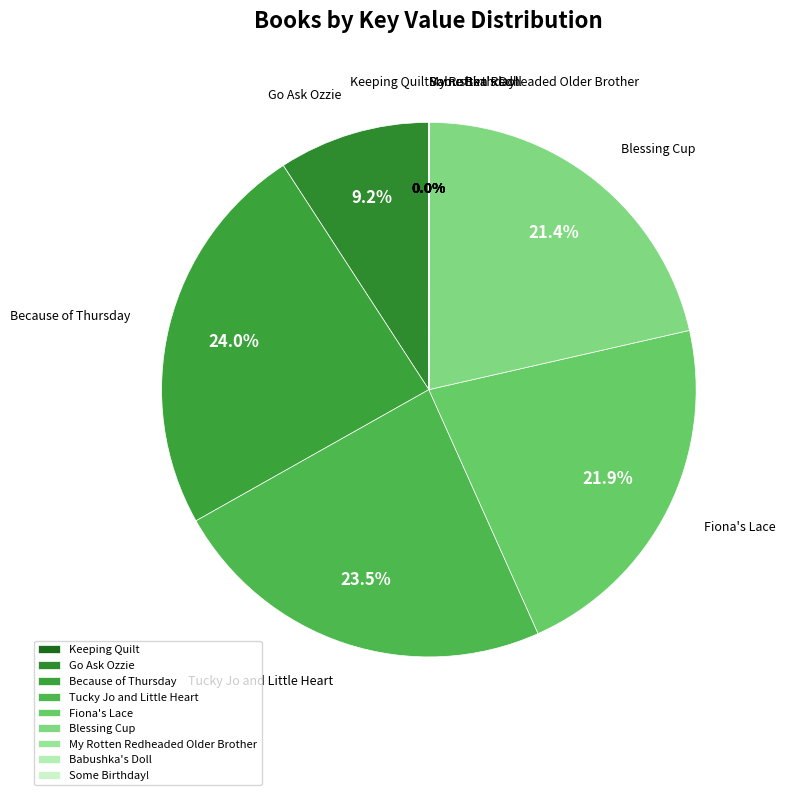

Is the sum of Go Ask Ozzie and Blessing Cup greater than half?

No